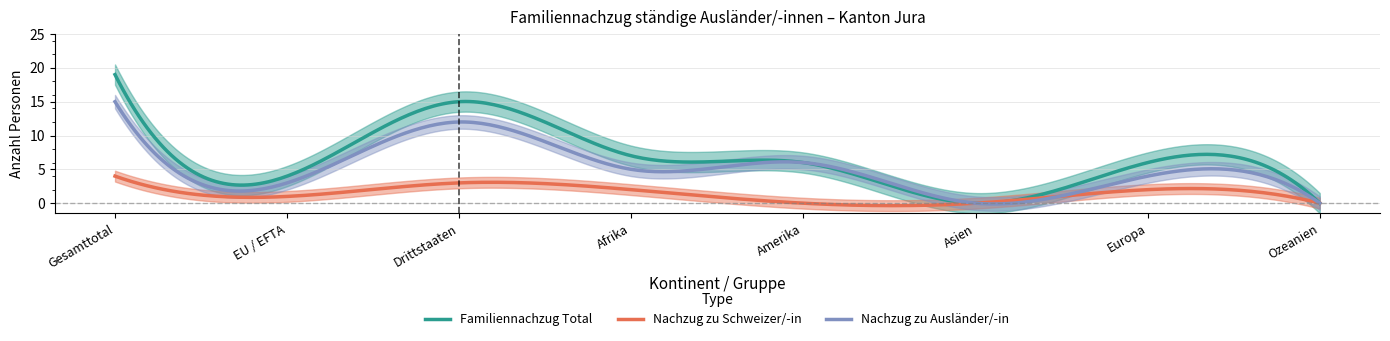

Where is Familiennachzug Total nearest to the value 9?

Afrika